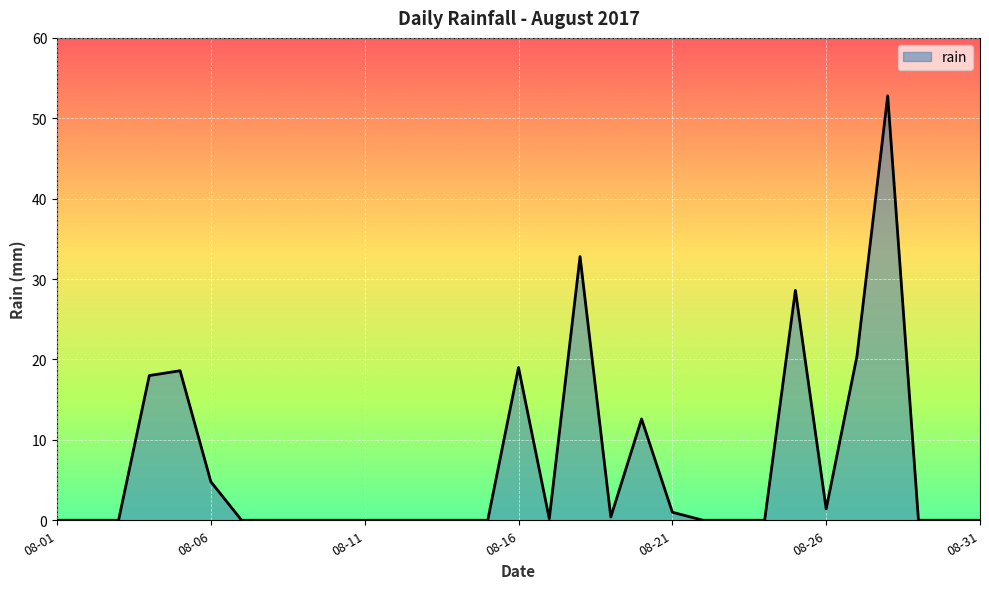

What is the greatest value displayed?

52.8